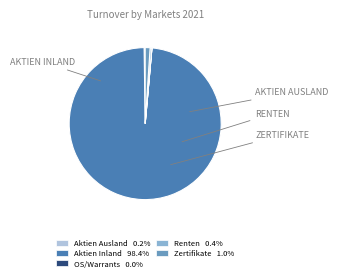

Is there any slice that represents more than half of the pie?

Yes